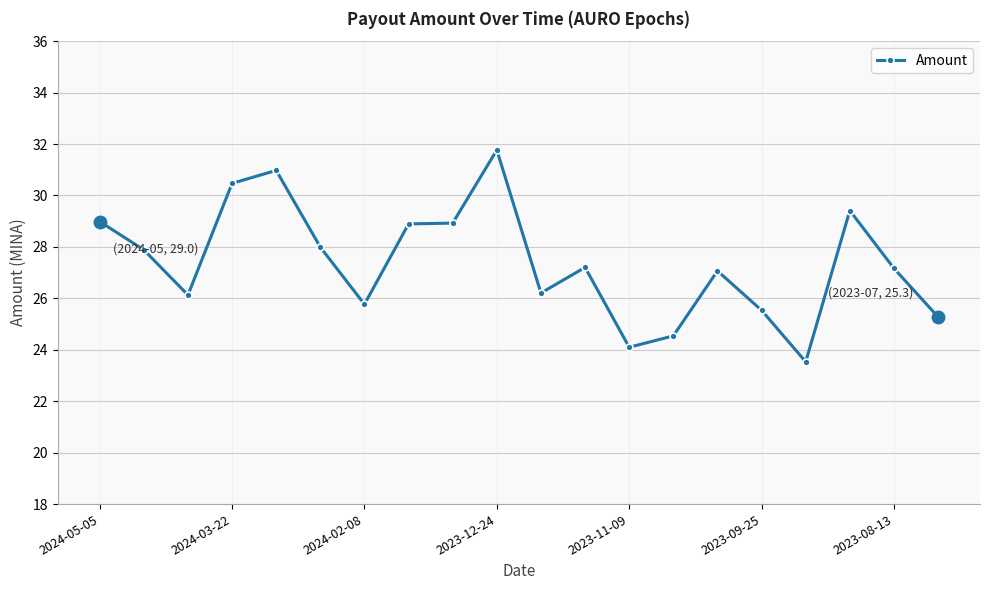

What is the value of the 17th point from the left?

23.5